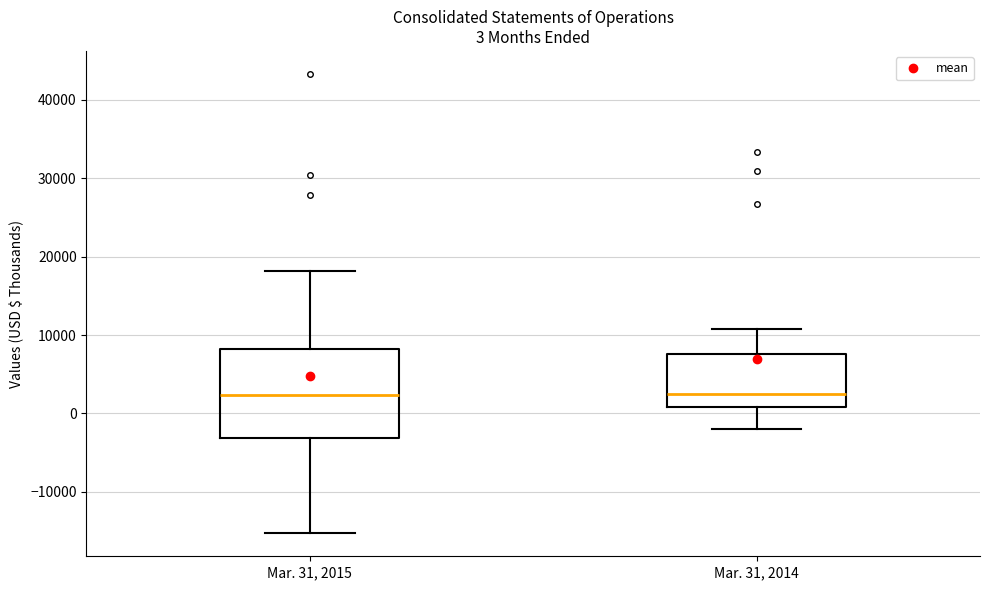

Which box is the tallest, from its lower edge to its upper edge?

Mar. 31, 2015